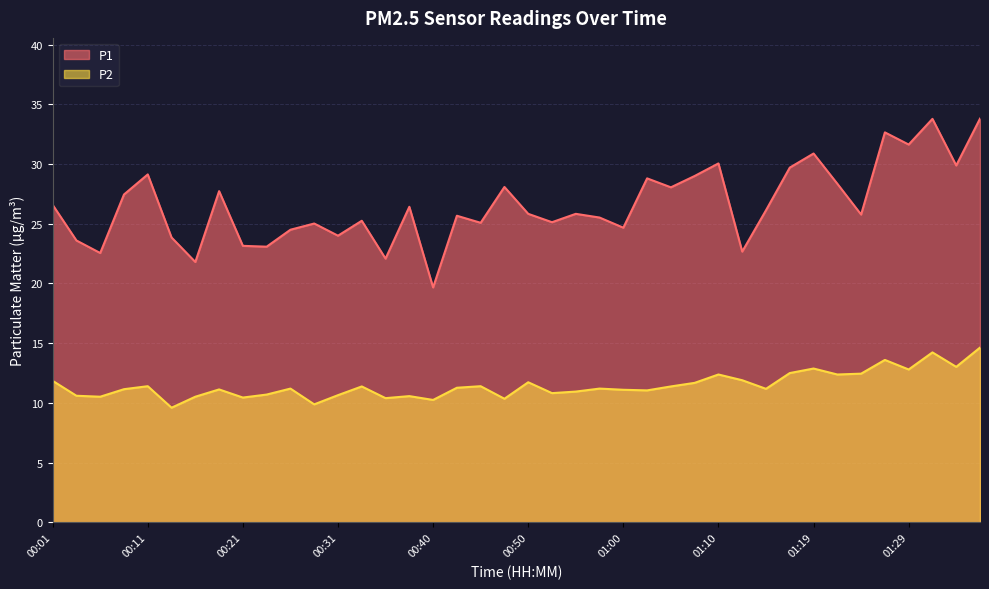

What is the label of the 14th point from the right?

01:05